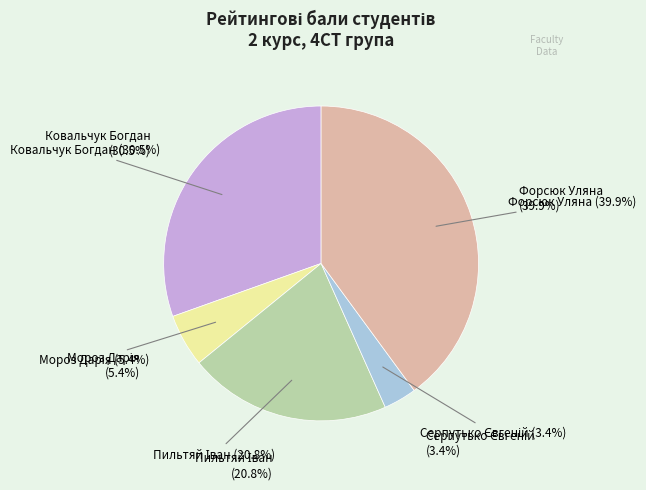

Rank the categories by value from lowest to highest.

Серпутько Євгеній (1.0), Мороз Дарія (1.6), Пильтяй Іван (6.15), Ковальчук Богдан (9.0), Форсюк Уляна (11.8)